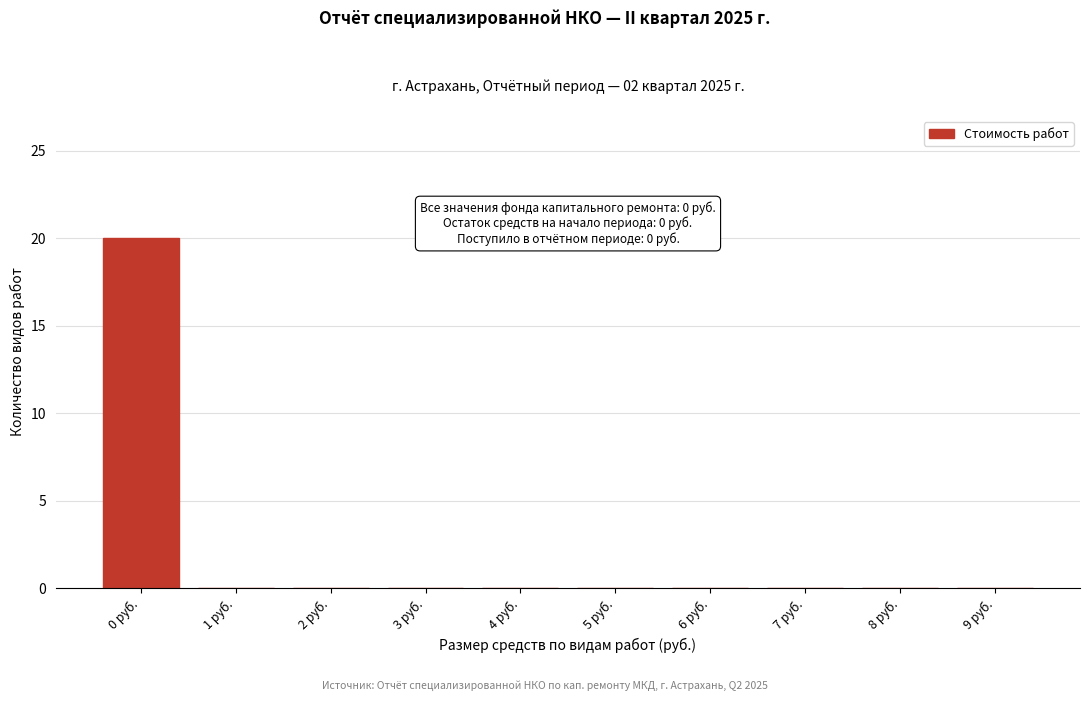

Over which range of the x-axis is the bar tallest?

-0.5 to 0.5